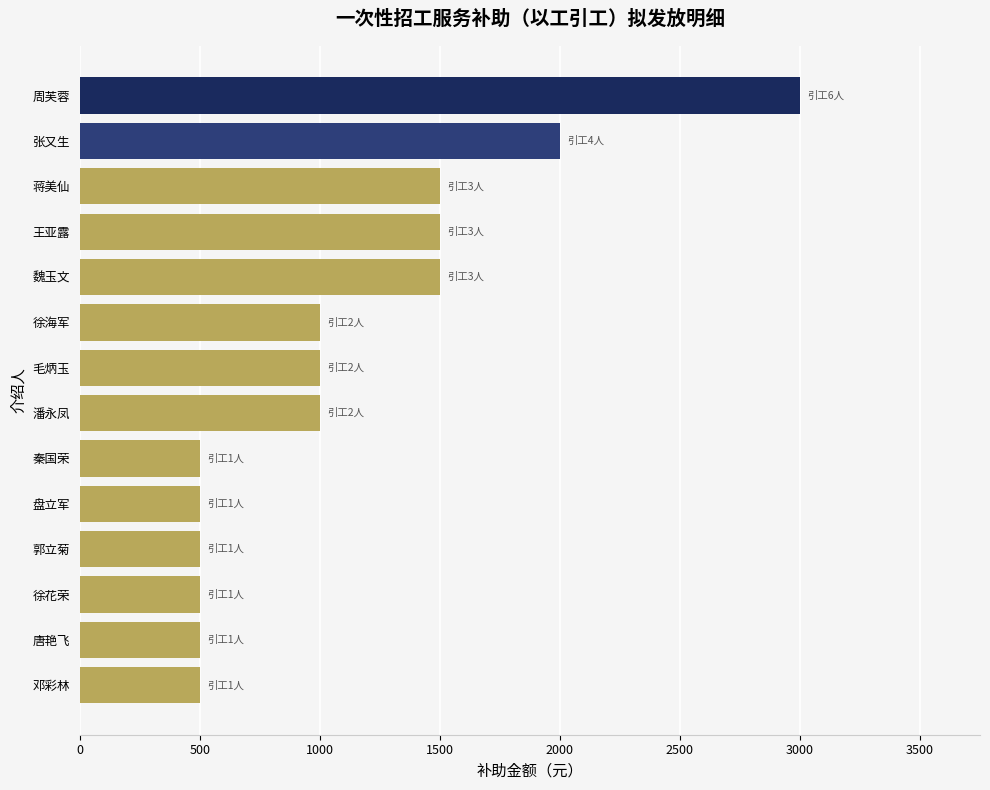

Is it true that the value at 邓彩林 is 882?

False